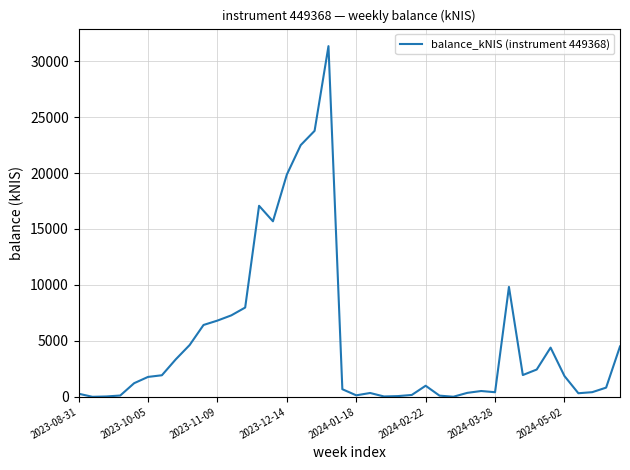

What is the difference between the maximum and minimum values?

31343.8